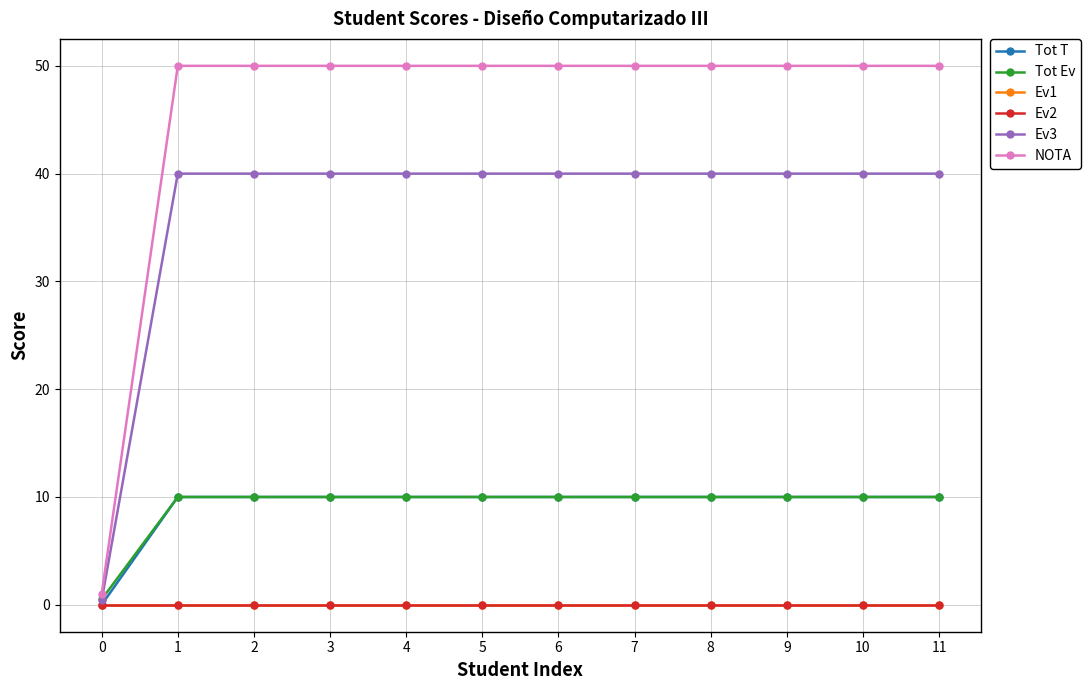

True or false: Ev2 and Tot T cross at least once.

False